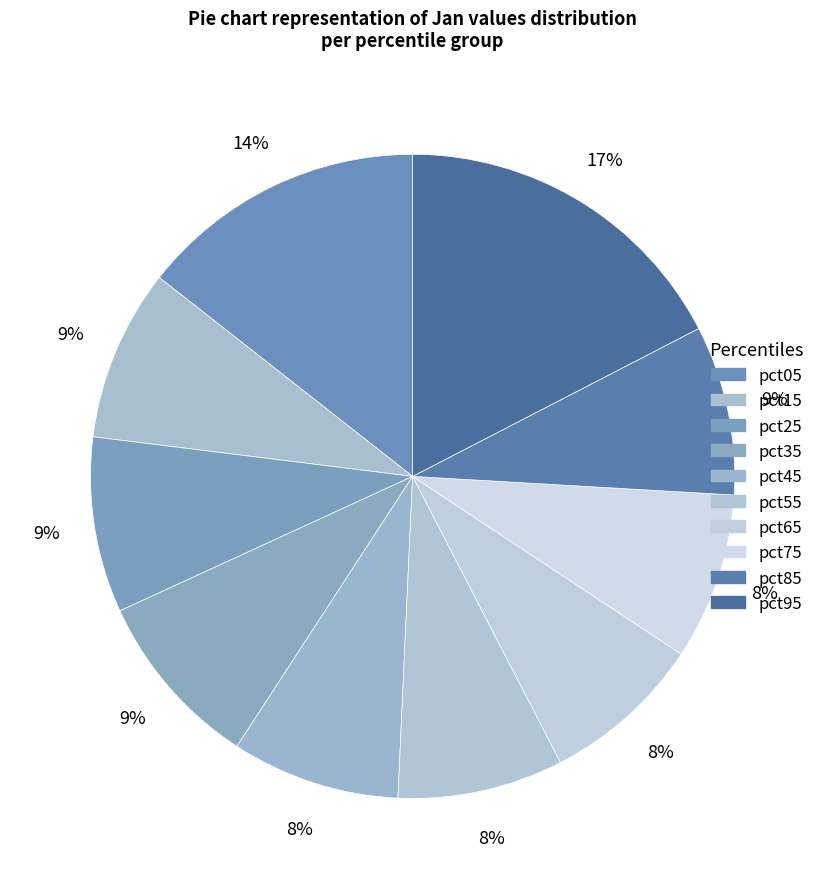

Between pct85 and pct75, which is larger?

pct85